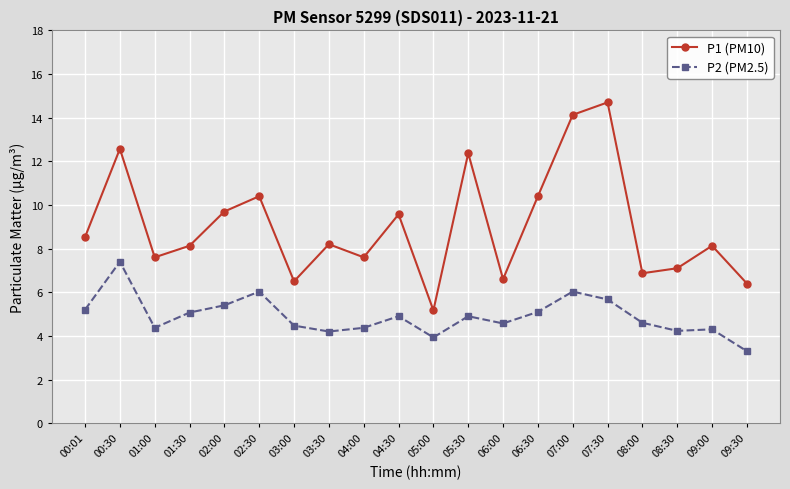

Is it true that P2 (PM2.5) equals 5.1 at 01:30?

True